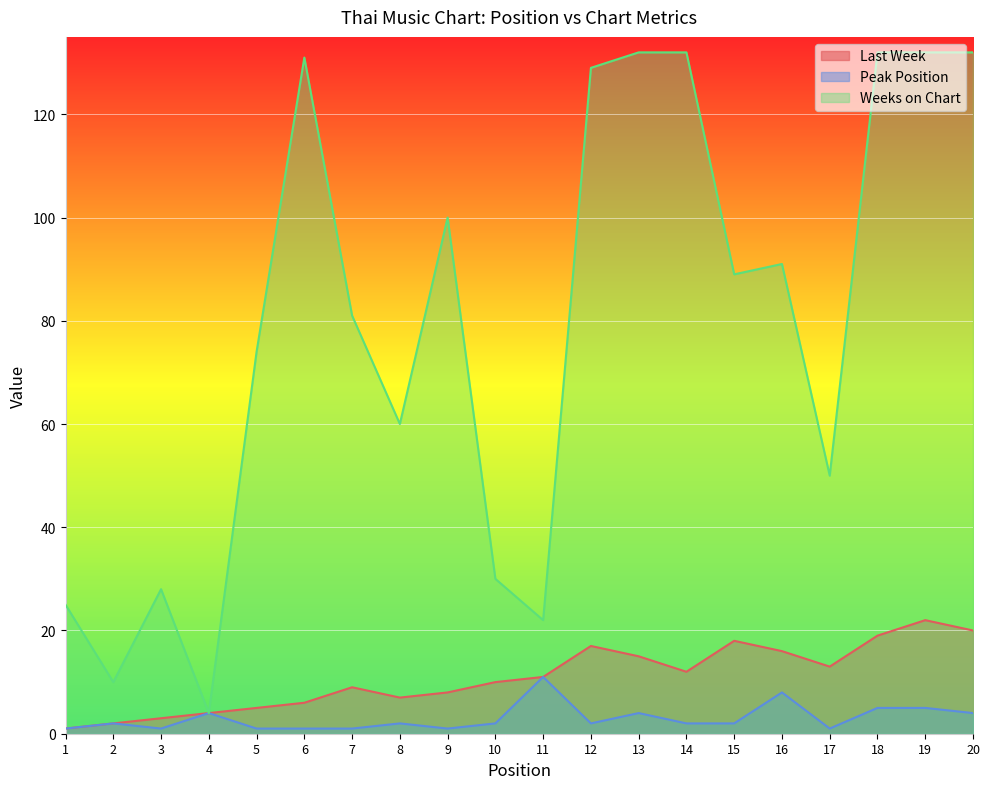

What is the total value across all series at 16?

115